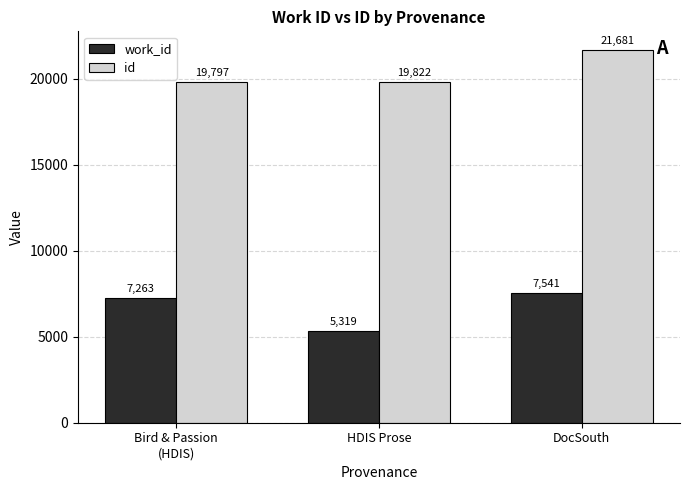

What is the total value across all series at Bird & Passion
(HDIS)?

27060